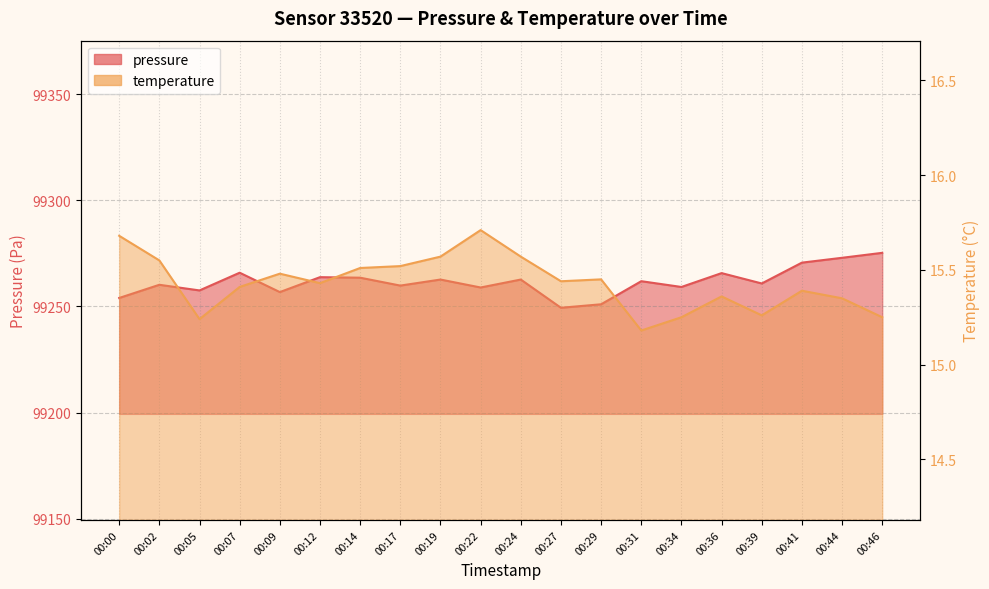

At which category does temperature reach its first local peak?

00:09